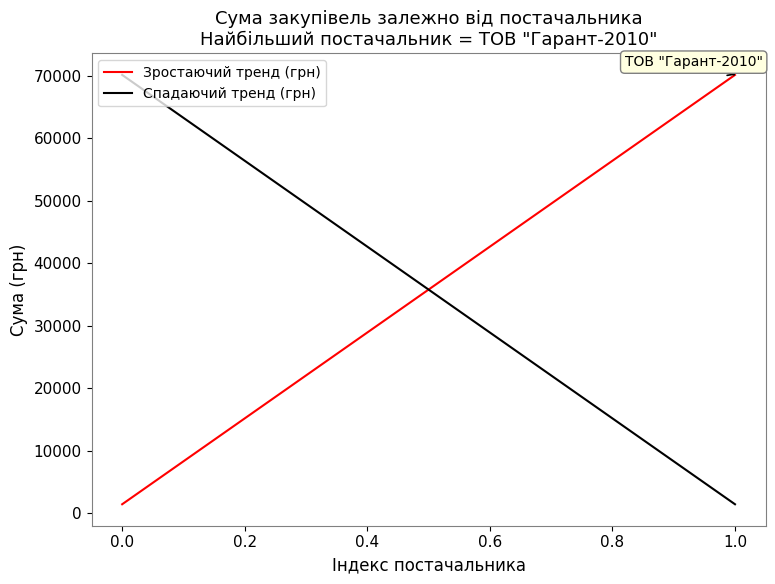

Which series changed the most between 0.0 and 1.0?

Зростаючий тренд (грн)